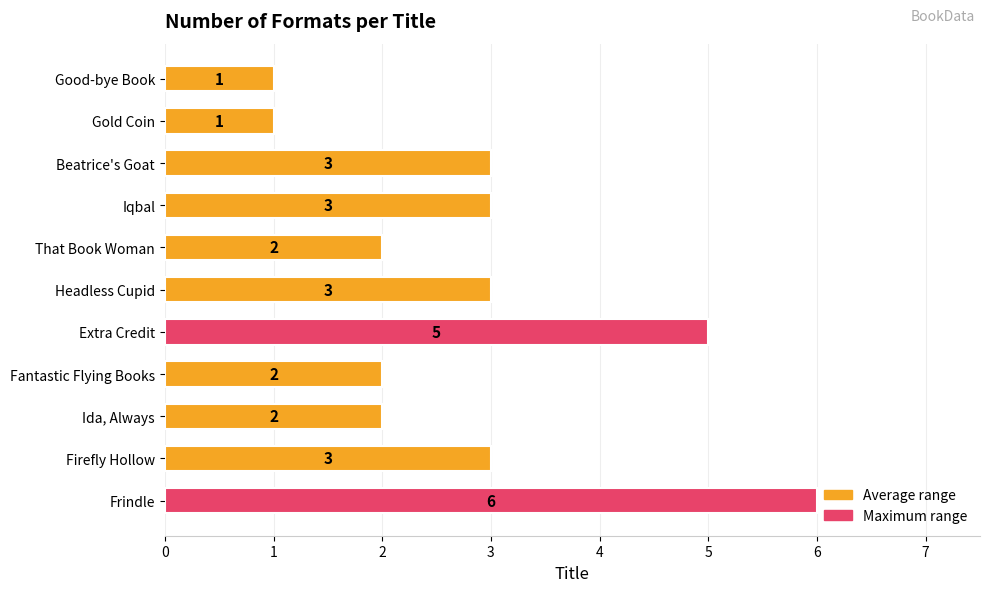

How many values are below 3?

5